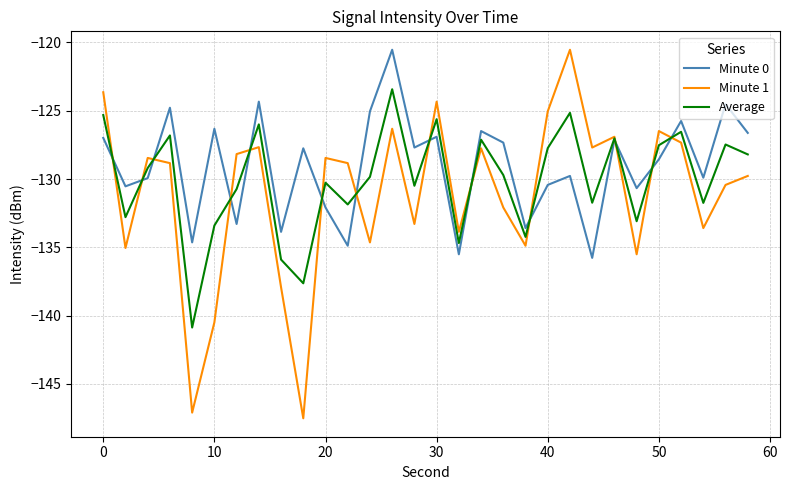

What is the maximum value for Average?

-123.4